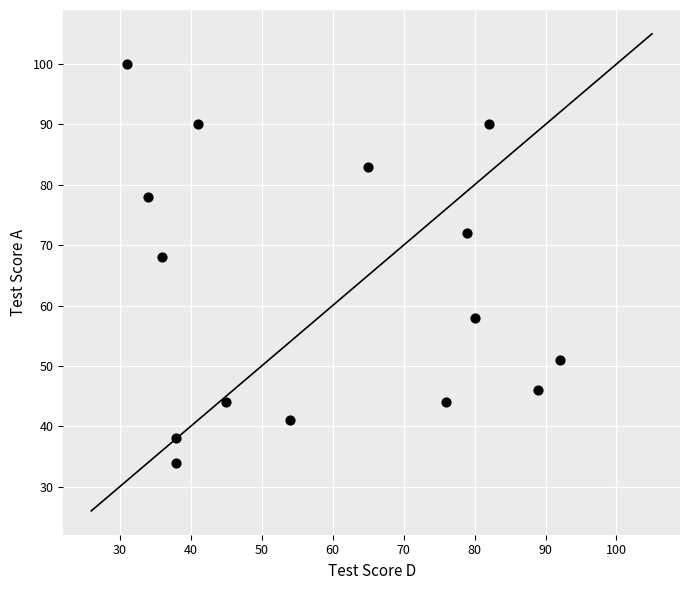

What is the range of Y values (max minus min)?

66